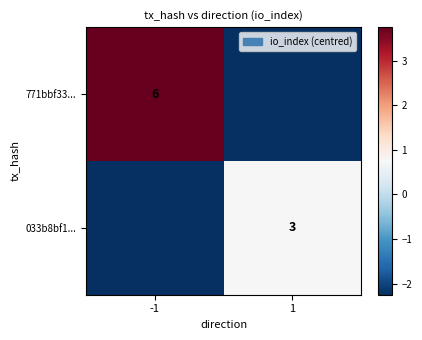

Is the value of 771bbf33... at -1 greater than the value of 033b8bf1... at 1?

Yes